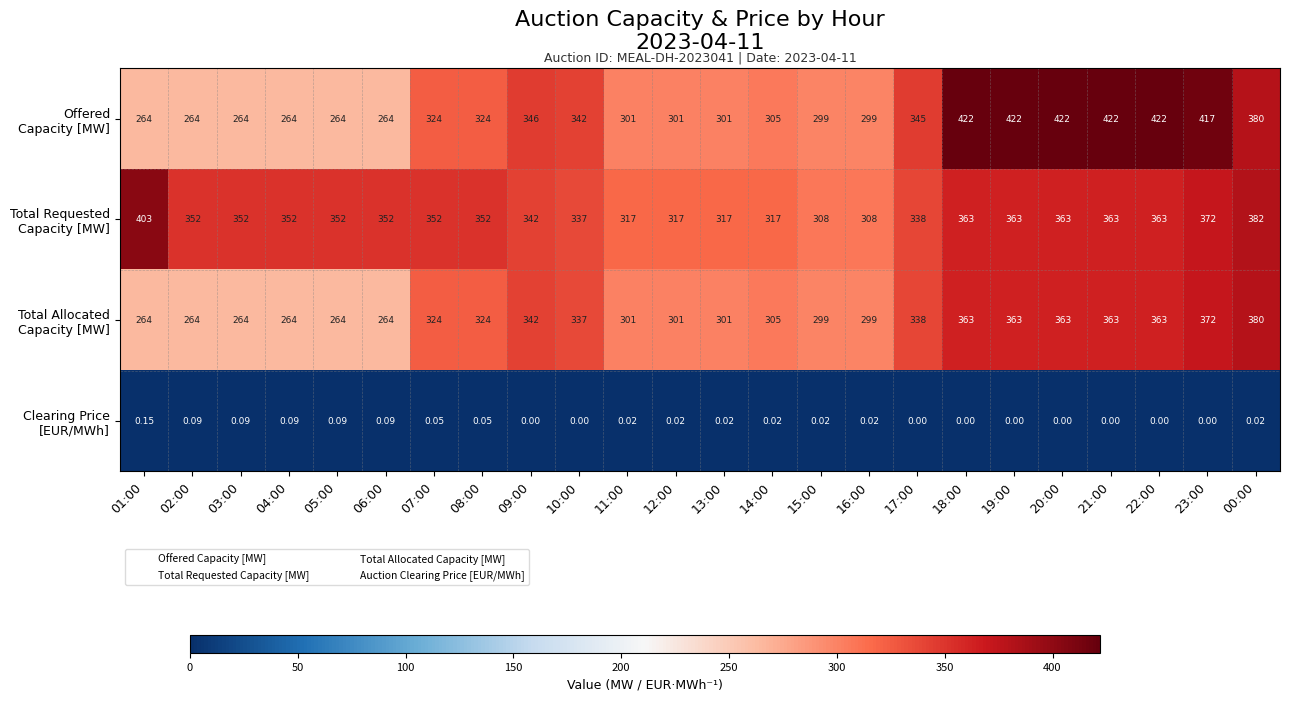

Count the number of categories in the chart.

24